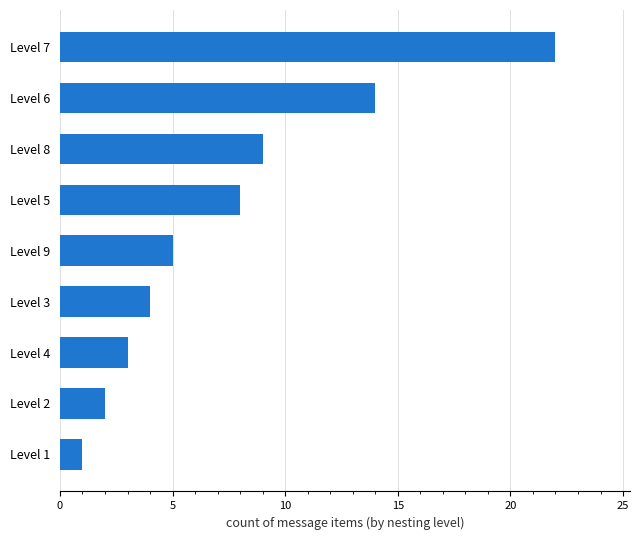

What is the average value?

8